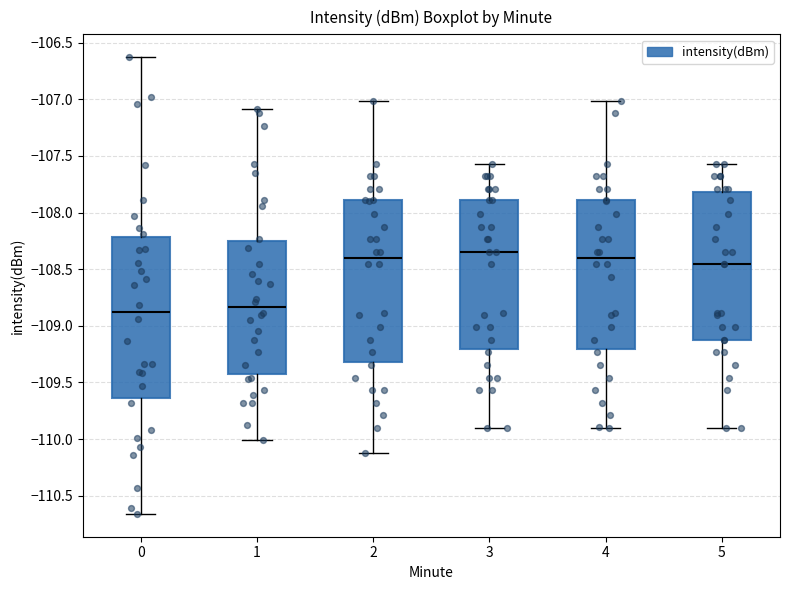

Reading left to right, transcribe this box plot: for each box, give where its median line is, the range the box spans, and where its two whiskers end, as read against the y-axis. The values are not printed on the chart, so give them approximately, as read against the axis.

0: median -108.90, box -109.65 to -108.20, whiskers -110.65 to -106.65
1: median -108.85, box -109.45 to -108.25, whiskers -110.00 to -107.10
2: median -108.40, box -109.30 to -107.90, whiskers -110.10 to -107.00
3: median -108.35, box -109.20 to -107.90, whiskers -109.90 to -107.55
4: median -108.40, box -109.20 to -107.90, whiskers -109.90 to -107.00
5: median -108.45, box -109.10 to -107.80, whiskers -109.90 to -107.55